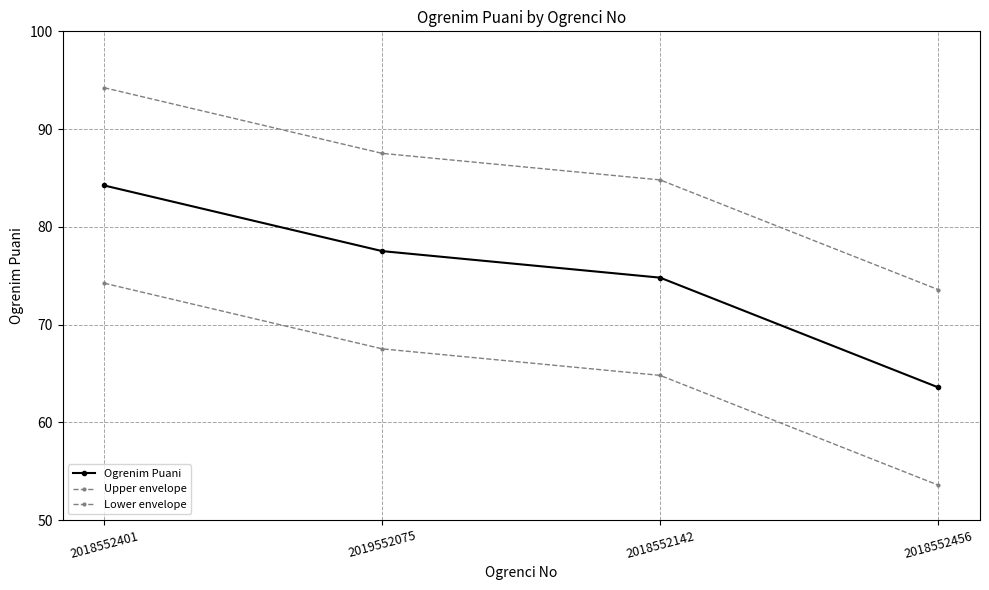

Count the number of data series in this chart.

3